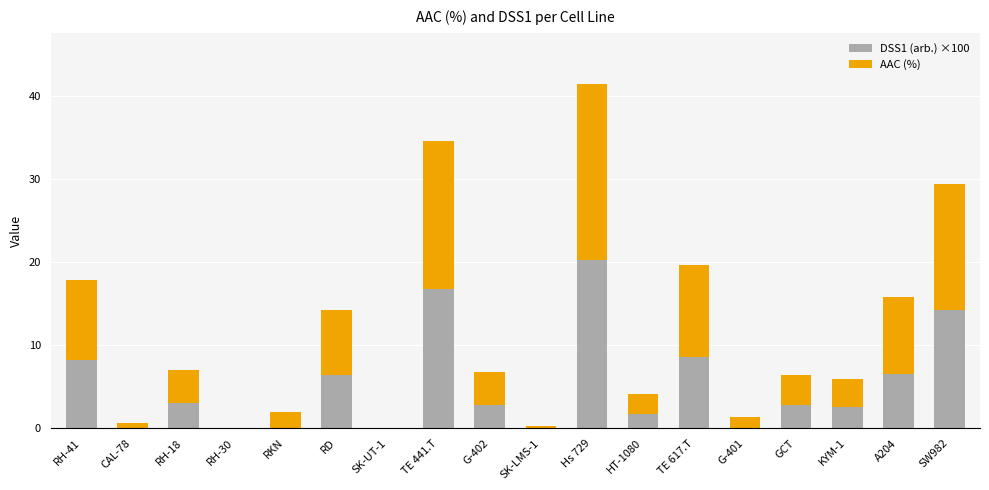

The value of DSS1 (arb.) ×100 at RH-30 is -13.0. True or false?

False